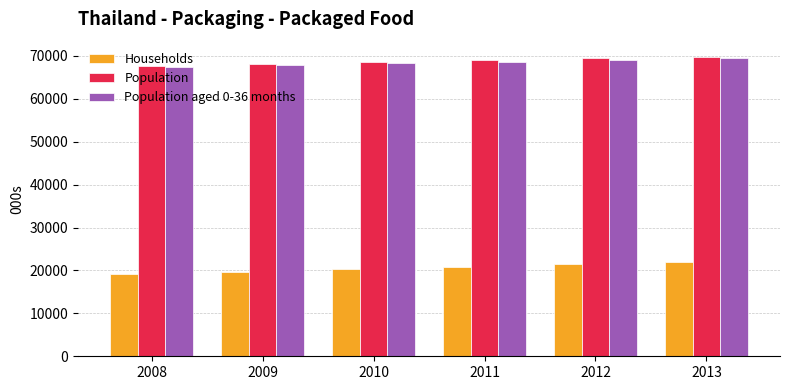

What is the difference between the maximum and minimum values in the Population aged 0-36 months series?

2251